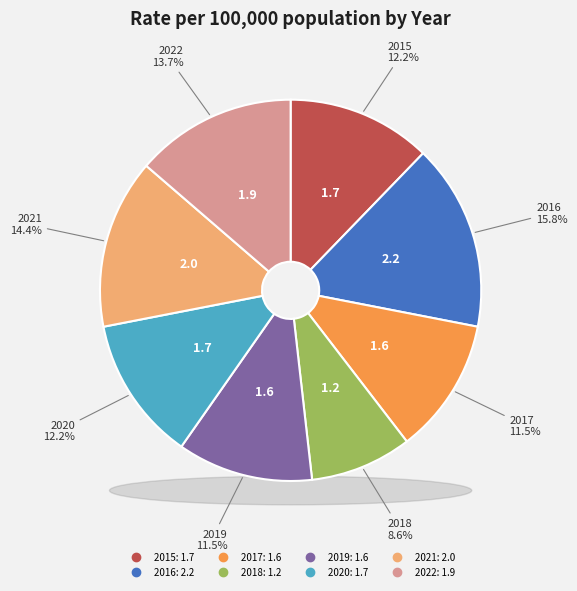

What percentage is the 2019 slice, to the nearest percent?

12%